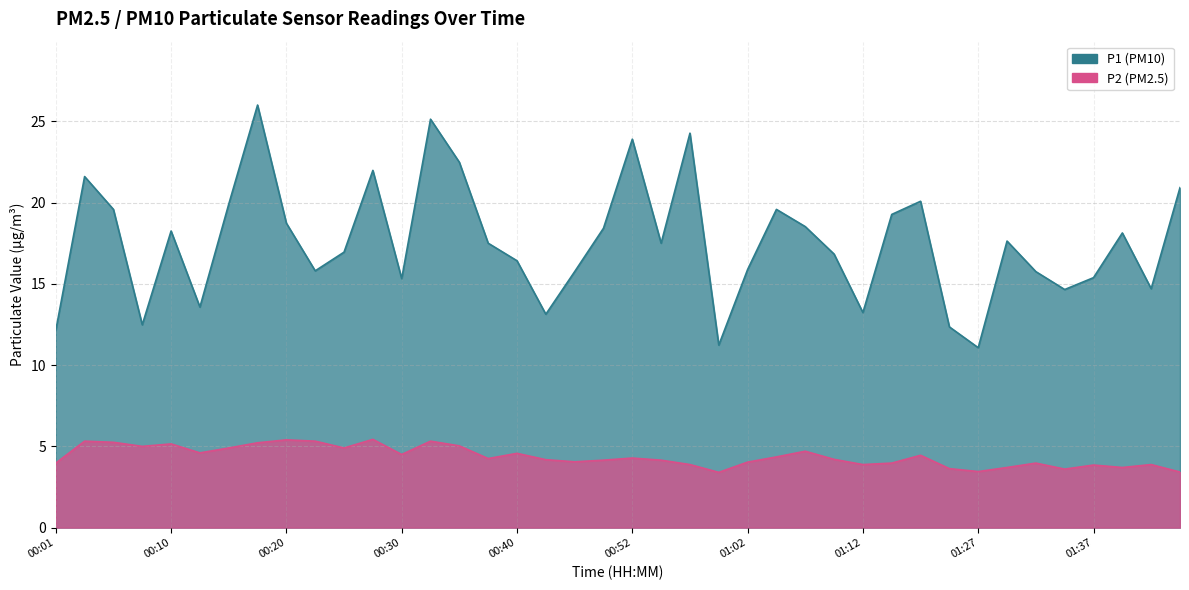

What is the label of the 31st point from the left?

01:17